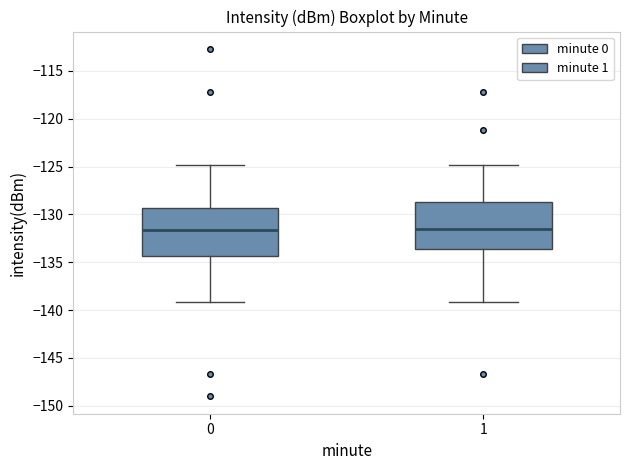

Reading left to right, read every box against the y-axis: the position of its median line, the range the box covers, and the ends of its whiskers. The values are not printed on the chart, so give them approximately, as read against the axis.

0: median -131.5, box -134.5 to -129.5, whiskers -139.0 to -125.0
1: median -131.5, box -133.5 to -128.5, whiskers -139.0 to -125.0